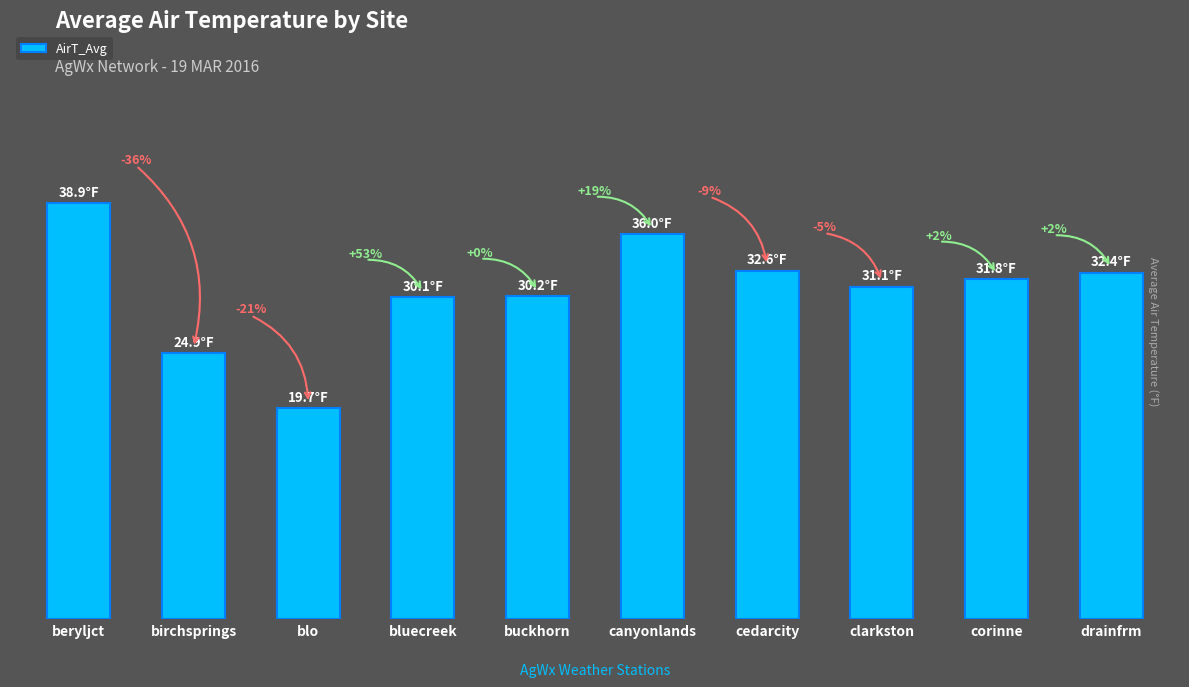

List the labels in order of value, largest first.

beryljct, canyonlands, cedarcity, drainfrm, corinne, clarkston, buckhorn, bluecreek, birchsprings, blo